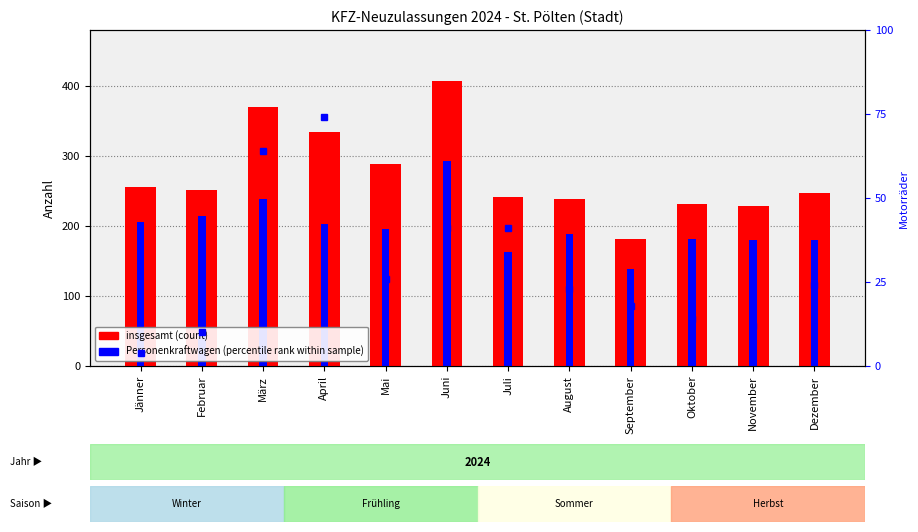

What is the lowest value of the Motorräder series?

4